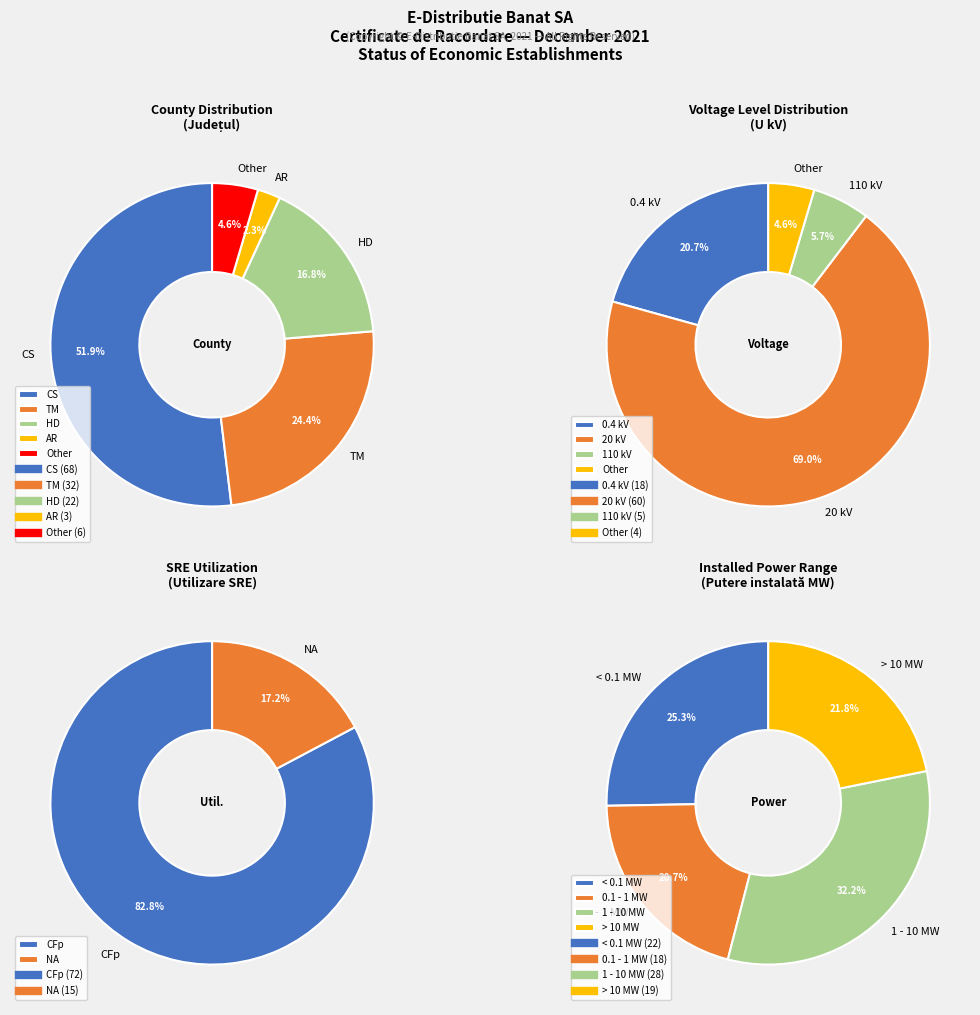

How much of the chart is everything except TM?

75.6%